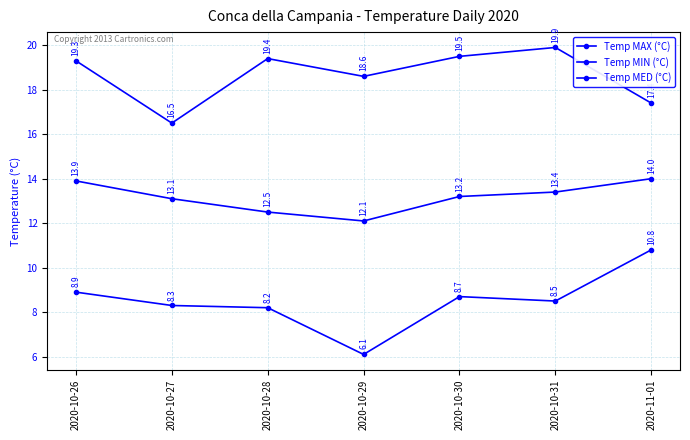

Where is Temp MAX (°C) nearest to the value 18?

2020-10-29